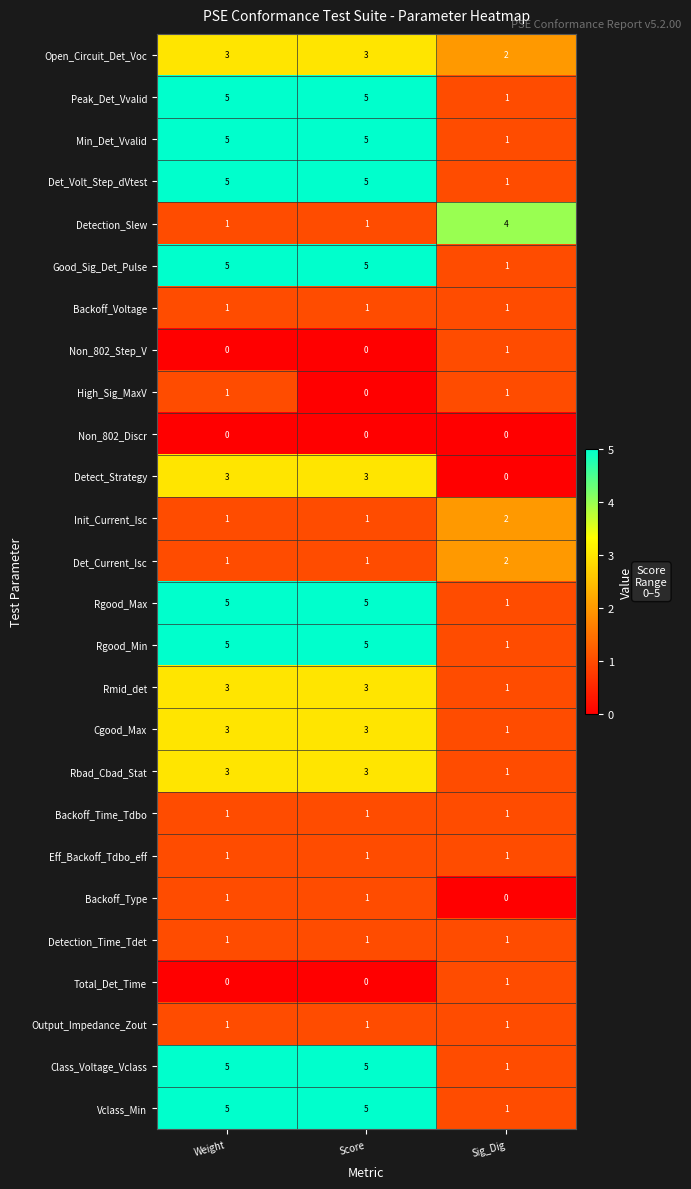

What is the difference between the Detect_Strategy values at Score and Sig_Dig?

3